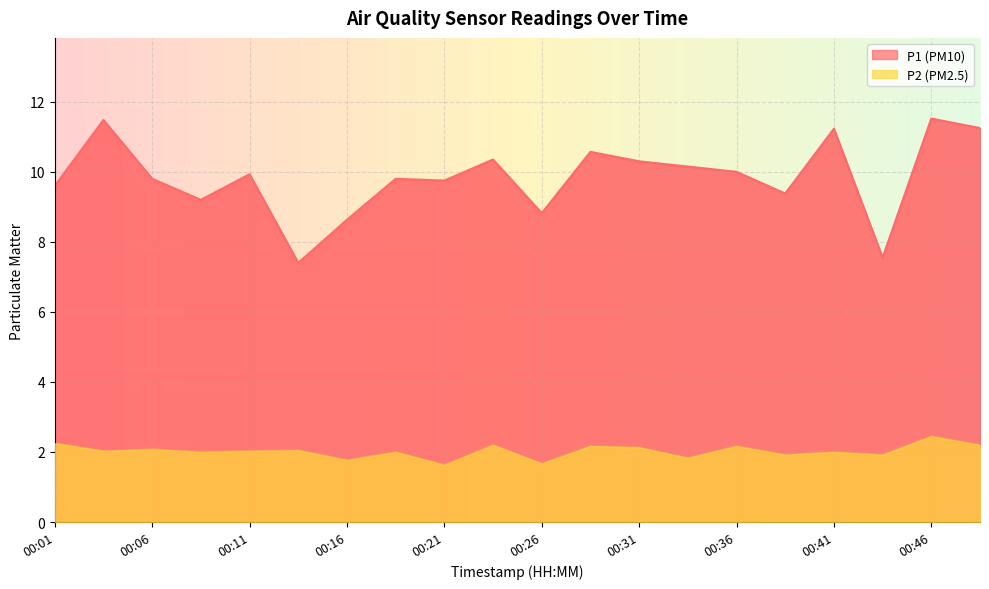

What is the sum of all P2 values?

40.5